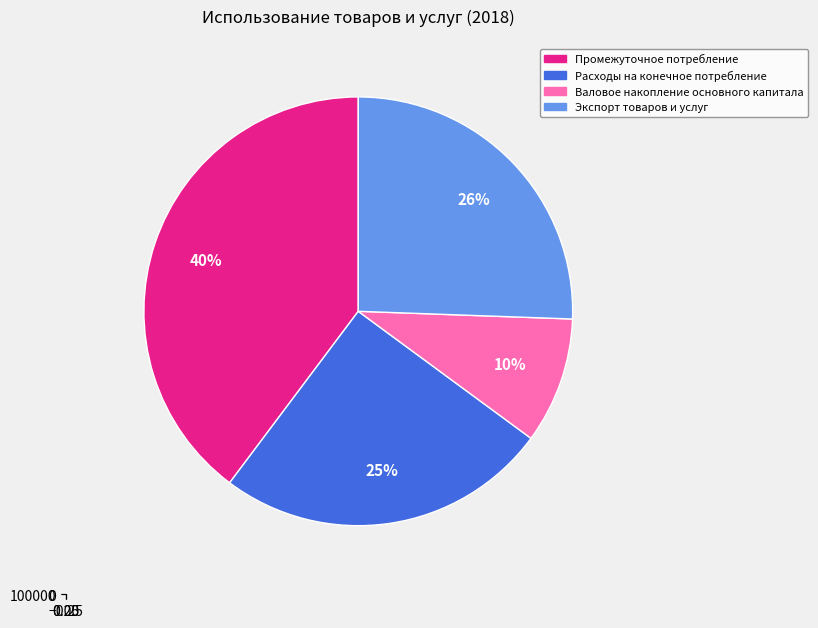

The Валовое накопление основного капитала slice represents 10% of the pie. True or false?

True